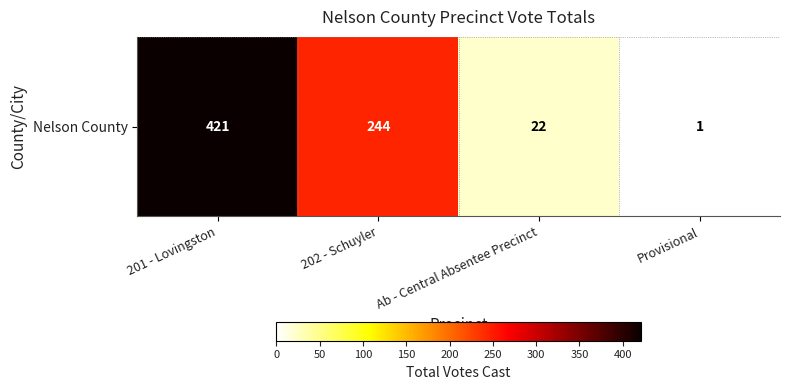

Reading left to right, what are all the values shown in this chart?

421	244	22	1